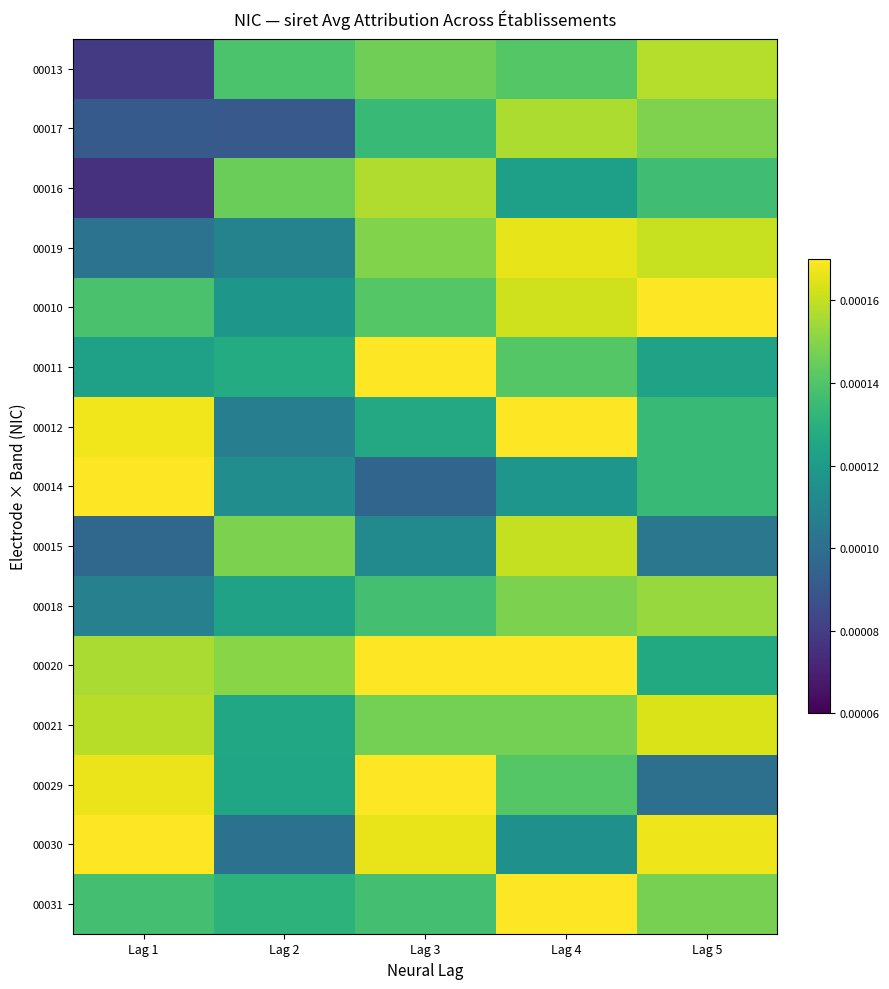

Reading left to right, transcribe all the data shown in this chart.

00013: Lag 1=0.0	Lag 2=0.0	Lag 3=0.0	Lag 4=0.0	Lag 5=0.0
00017: Lag 1=0.0	Lag 2=0.0	Lag 3=0.0	Lag 4=0.0	Lag 5=0.0
00016: Lag 1=0.0	Lag 2=0.0	Lag 3=0.0	Lag 4=0.0	Lag 5=0.0
00019: Lag 1=0.0	Lag 2=0.0	Lag 3=0.0	Lag 4=0.0	Lag 5=0.0
00010: Lag 1=0.0	Lag 2=0.0	Lag 3=0.0	Lag 4=0.0	Lag 5=0.0
00011: Lag 1=0.0	Lag 2=0.0	Lag 3=0.0	Lag 4=0.0	Lag 5=0.0
00012: Lag 1=0.0	Lag 2=0.0	Lag 3=0.0	Lag 4=0.0	Lag 5=0.0
00014: Lag 1=0.0	Lag 2=0.0	Lag 3=0.0	Lag 4=0.0	Lag 5=0.0
00015: Lag 1=0.0	Lag 2=0.0	Lag 3=0.0	Lag 4=0.0	Lag 5=0.0
00018: Lag 1=0.0	Lag 2=0.0	Lag 3=0.0	Lag 4=0.0	Lag 5=0.0
00020: Lag 1=0.0	Lag 2=0.0	Lag 3=0.0	Lag 4=0.0	Lag 5=0.0
00021: Lag 1=0.0	Lag 2=0.0	Lag 3=0.0	Lag 4=0.0	Lag 5=0.0
00029: Lag 1=0.0	Lag 2=0.0	Lag 3=0.0	Lag 4=0.0	Lag 5=0.0
00030: Lag 1=0.0	Lag 2=0.0	Lag 3=0.0	Lag 4=0.0	Lag 5=0.0
00031: Lag 1=0.0	Lag 2=0.0	Lag 3=0.0	Lag 4=0.0	Lag 5=0.0